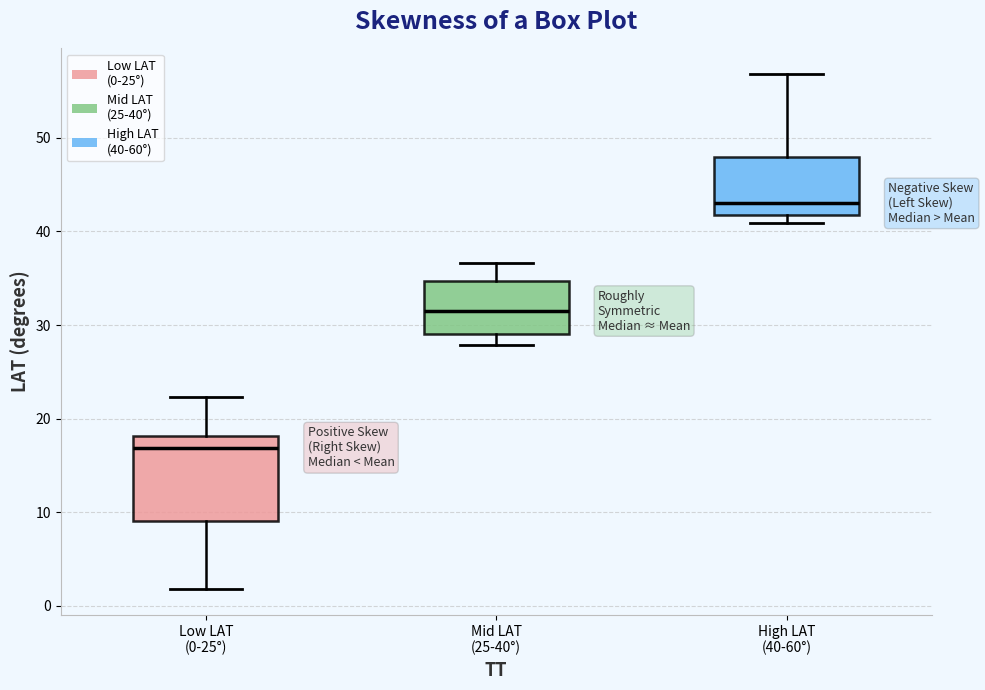

Where does the upper whisker of the box for High LAT (40-60°) end on the y-axis? The values are not printed on the chart, so give them approximately, as read against the axis.

57